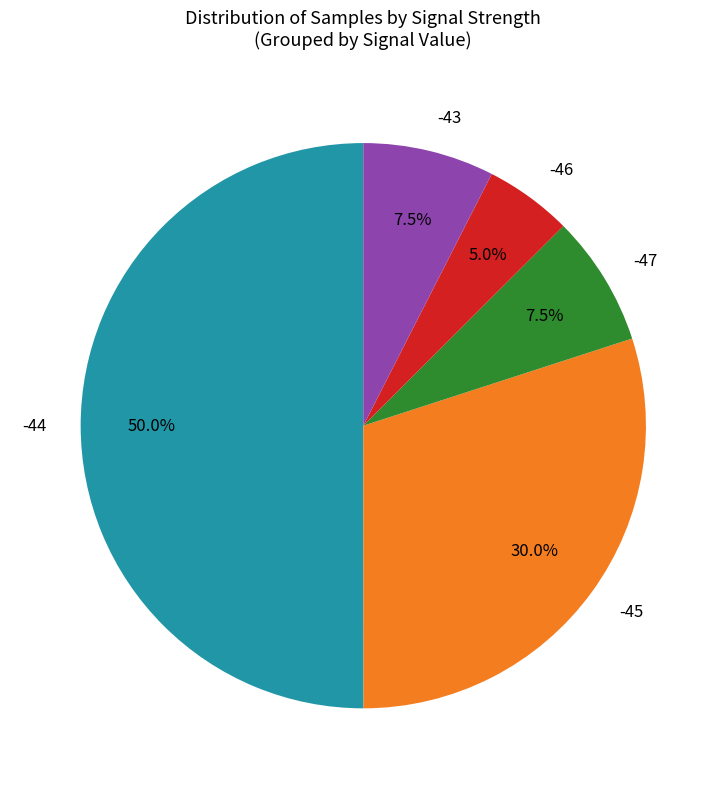

How many slices are in this pie chart?

5